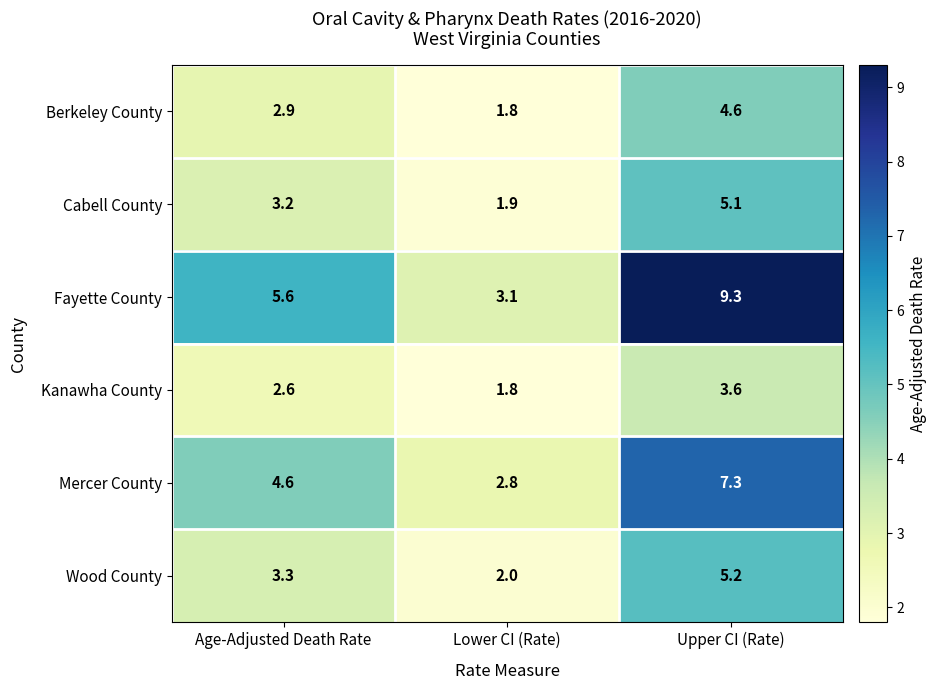

Where does the Berkeley County series first go above 2?

Age-Adjusted Death Rate